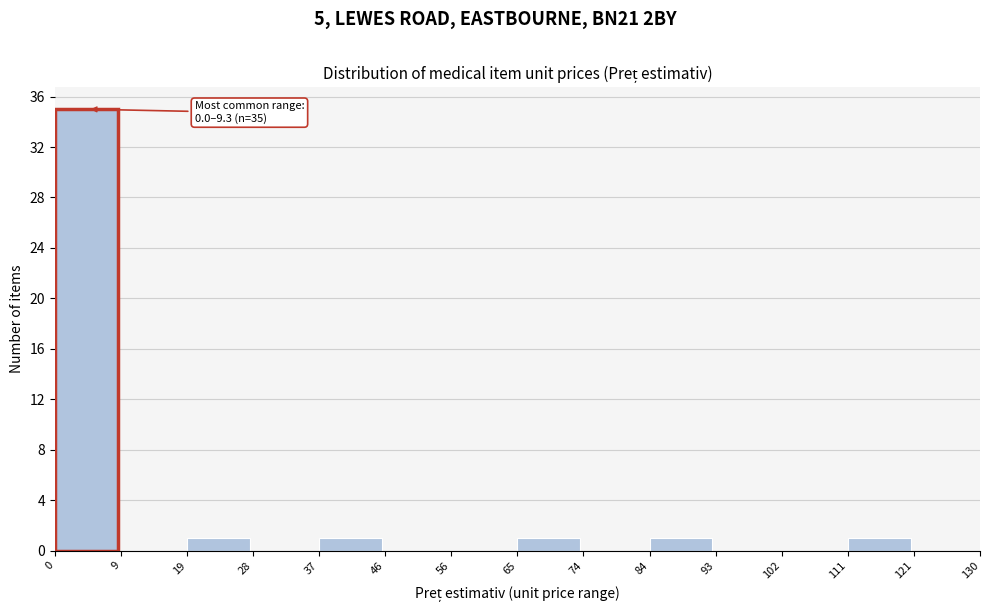

Over which range of the x-axis is the bar tallest?

0 to 9